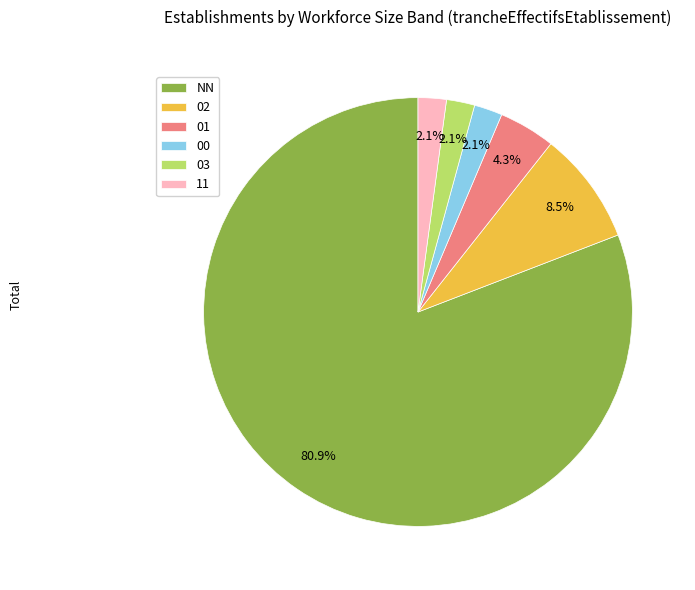

How many slices are in this pie chart?

6